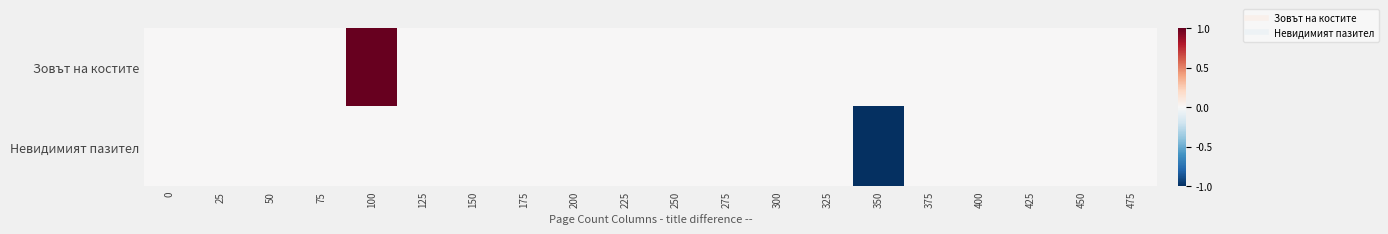

Which series changed the most between 225 and 425?

Зовът на костите